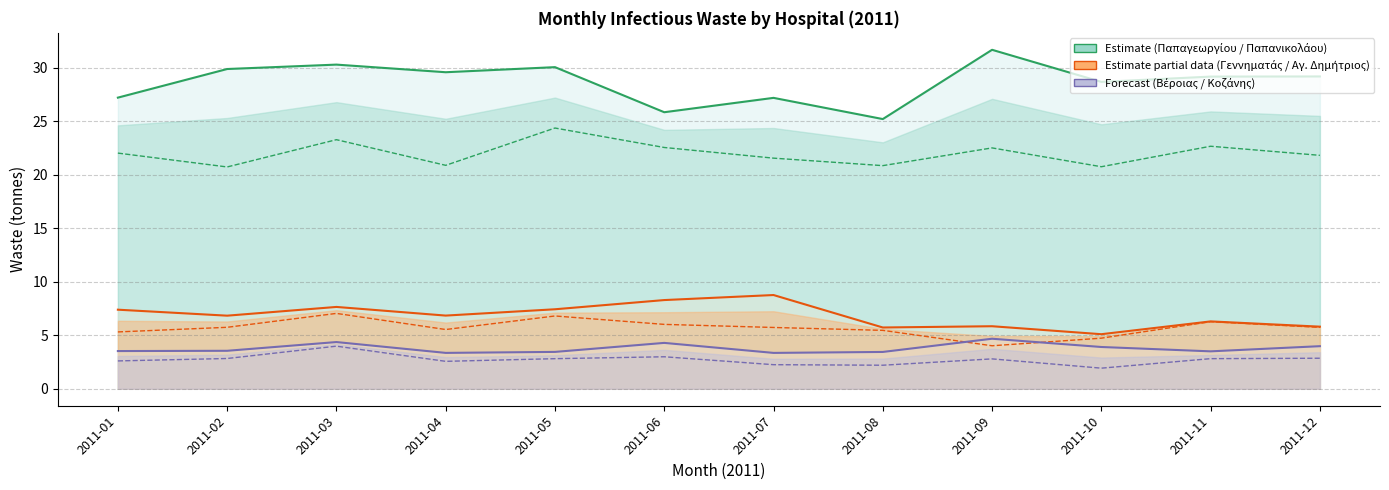

Is the value of ΓΝ Βέροιας at 2011-01 greater than the value of ΓΝΘ Γεννηματάς at 2011-12?

No